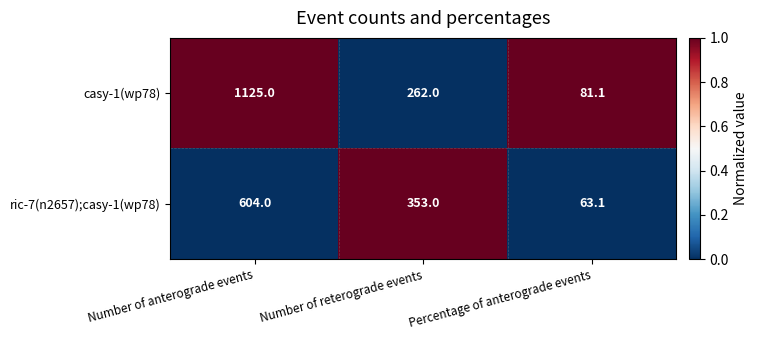

Is it true that ric-7(n2657);casy-1(wp78) equals 604.0 at Number of anterograde events?

True